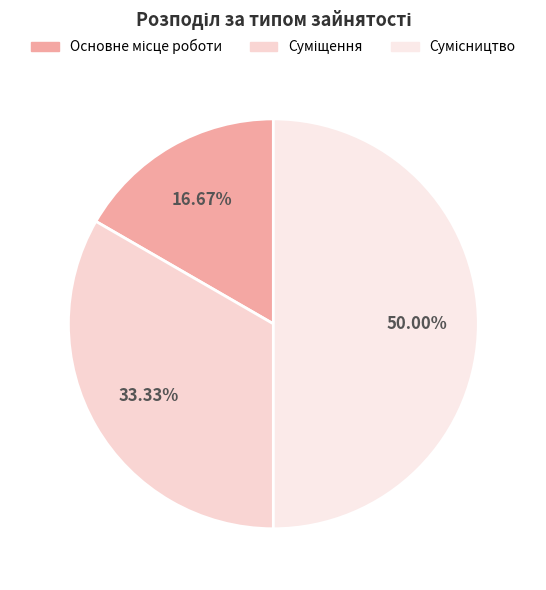

Count the number of slices in the pie.

3